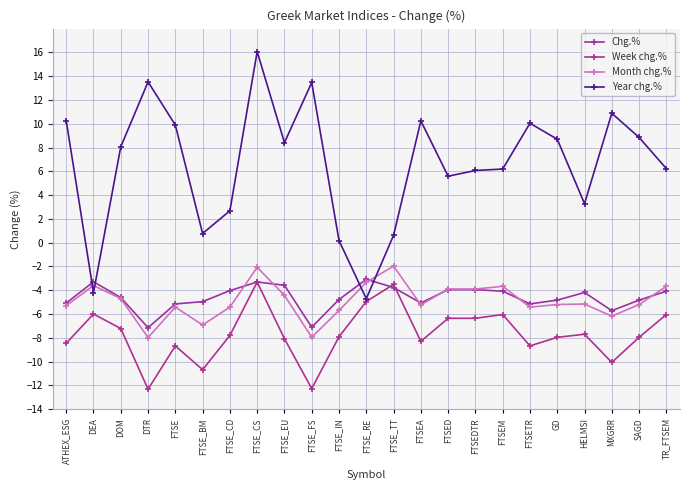

How many series are shown in this chart?

4